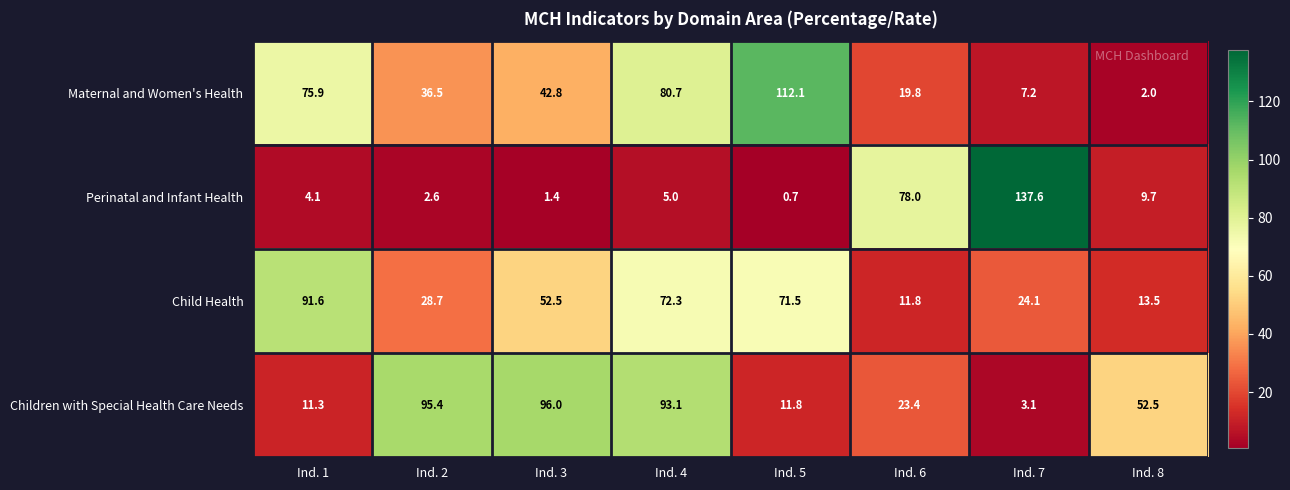

At which label is Child Health closest to 51?

Ind. 3